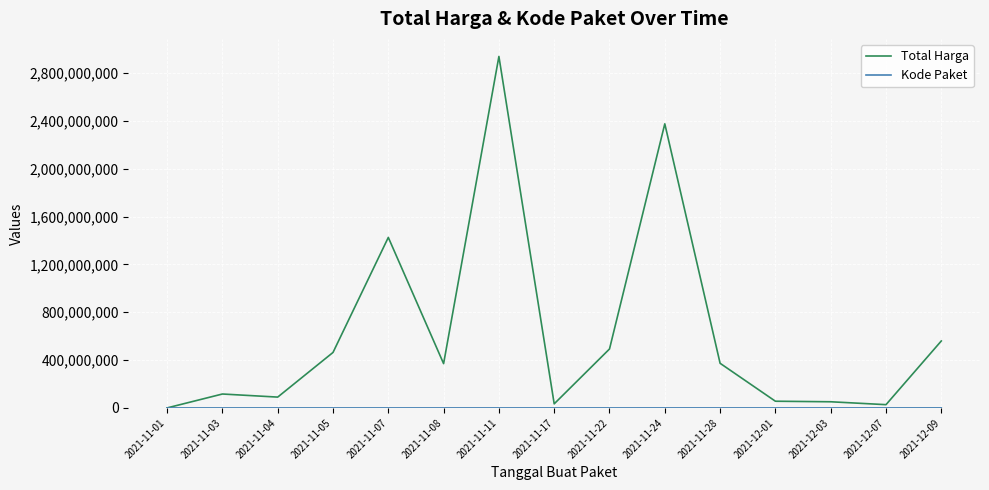

At which label does Total Harga reach its peak?

2021-11-11